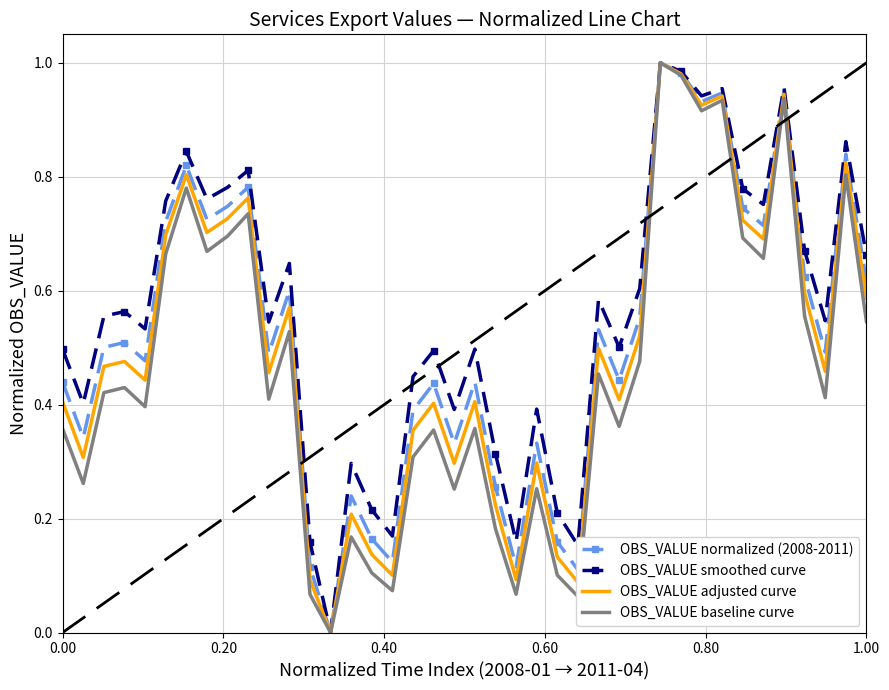

How many distinct data groups are displayed?

4